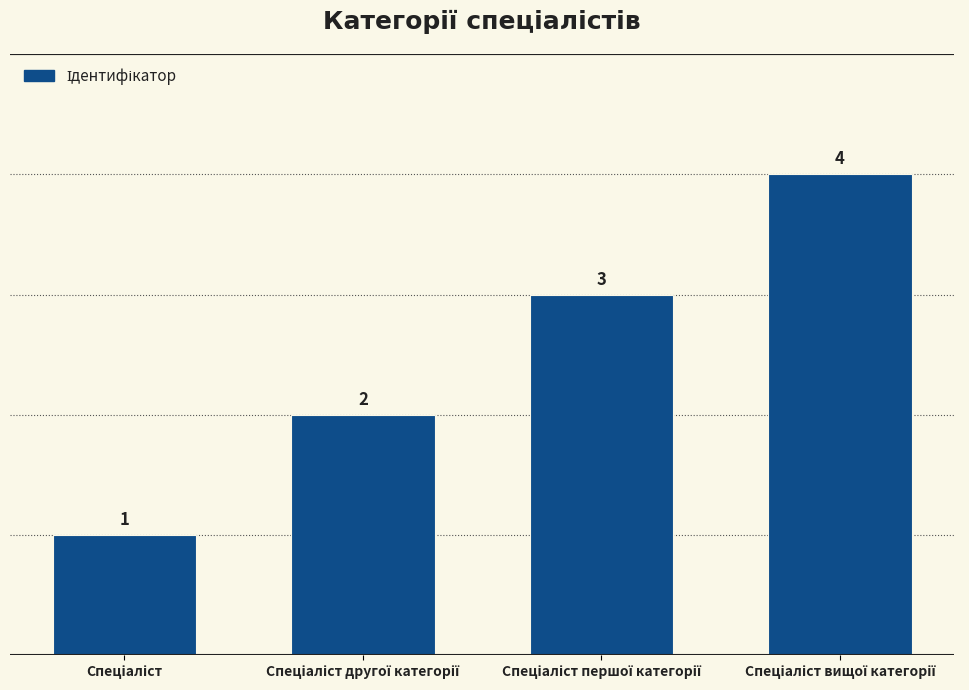

What is the sum of all values?

10